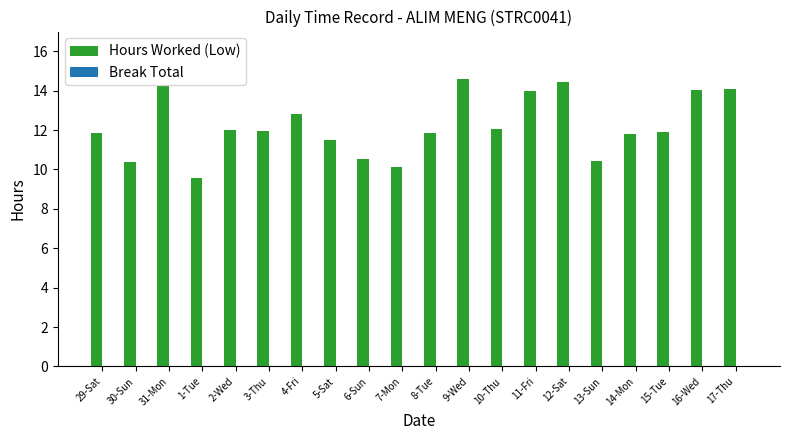

True or false: the data shows 16.8 at 13-Sun.

False